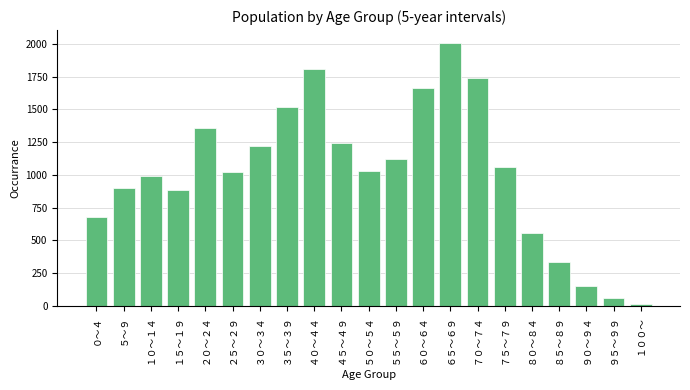

Reading right to left, what are all the values shown in this chart?

12	59	151	339	559	1057	1737	2004	1664	1118	1033	1241	1804	1518	1223	1019	1355	882	994	902	677